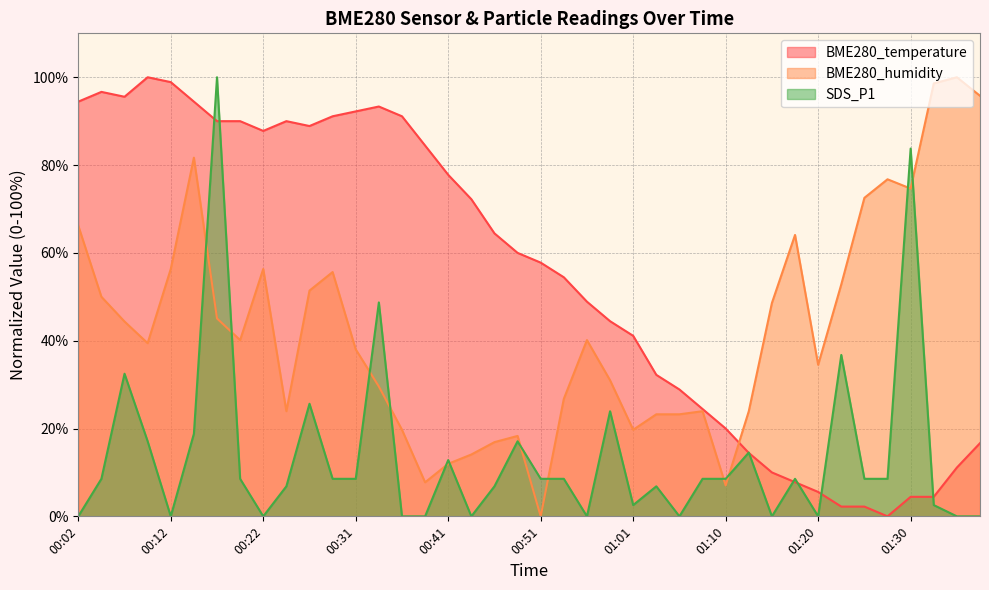

At which category is the sum across all series the highest?

00:17